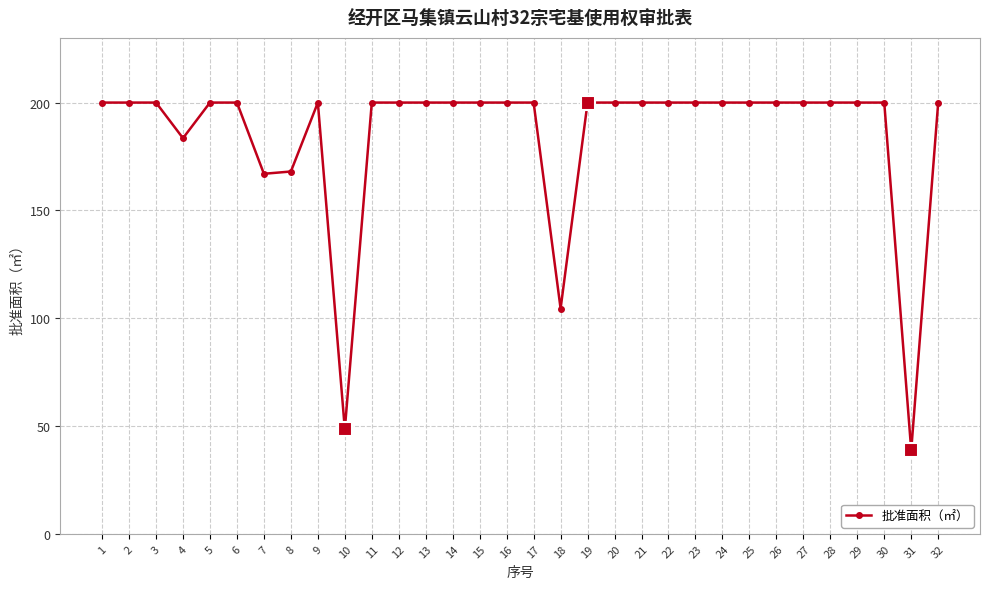

What is the sum of all values?

5910.2